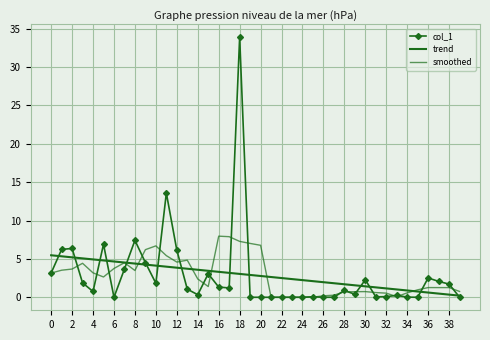

Which series ends up on top after the final intersection of trend and col_1?

trend